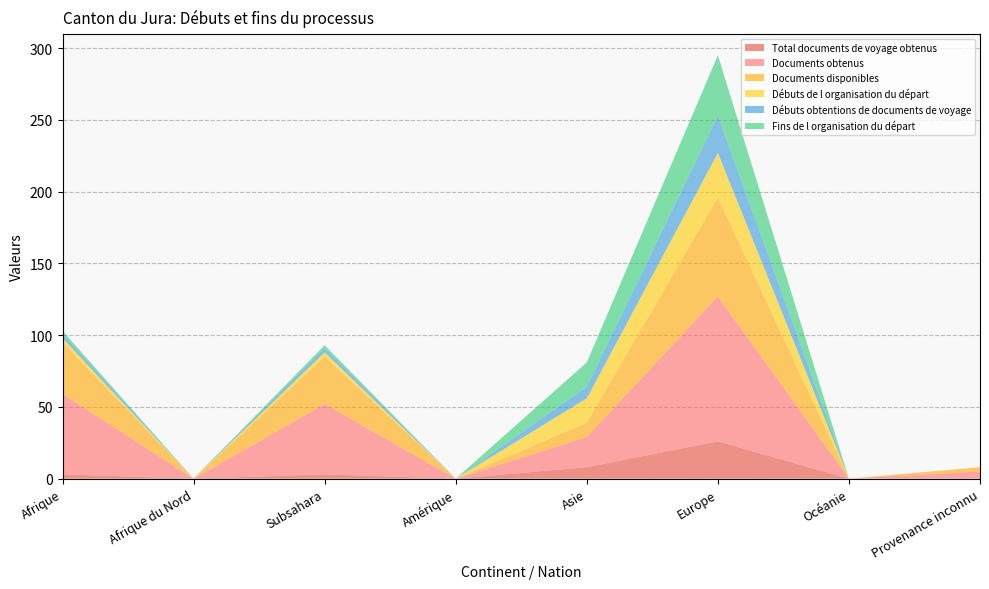

Reading right to left, what are all the values shown in this chart?

Total documents de voyage obtenus: 0	0	26	8	0	3	0	3
Documents obtenus: 5	0	101	21	0	49	0	56
Documents disponibles: 3	0	69	10	0	33	0	36
Débuts de l organisation du départ: 0	0	31	17	0	3	0	3
Débuts obtentions de documents de voyage: 0	0	26	8	0	3	0	3
Fins de l organisation du départ: 0	0	42	17	0	2	0	2